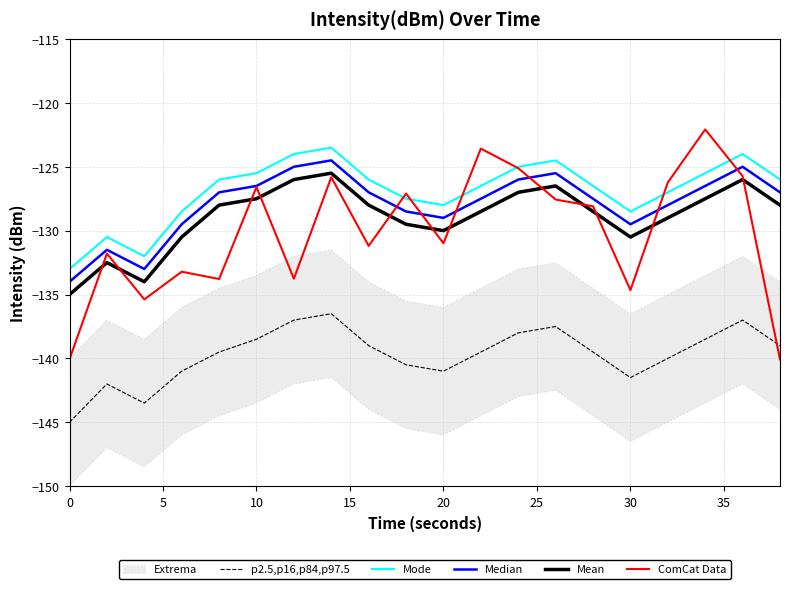

True or false: Mean and Mode cross at least once.

False